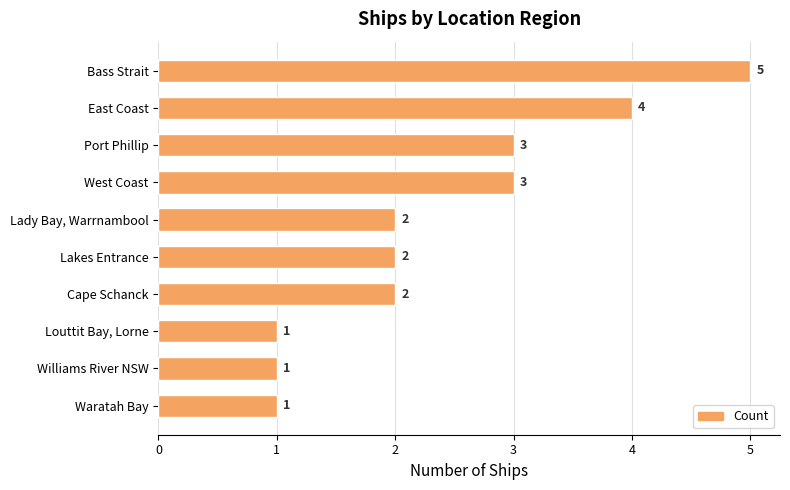

What is the ratio of the value at Cape Schanck to the value at Williams River NSW?

2.0